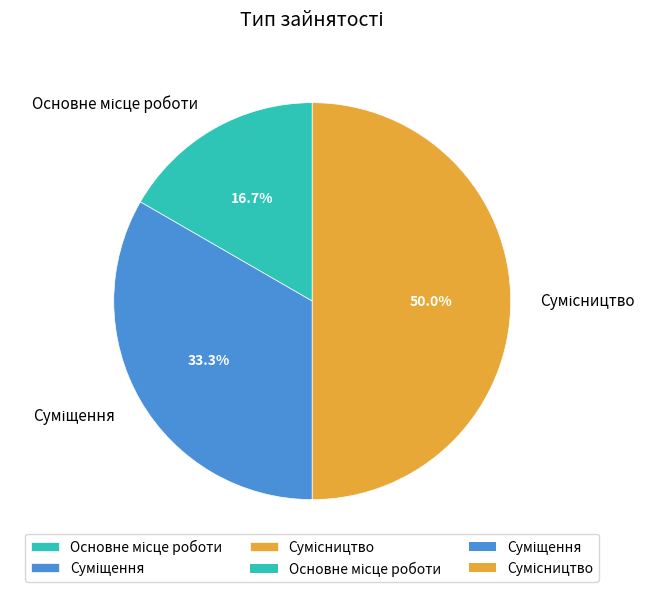

Which slice is the largest?

Сумісництво